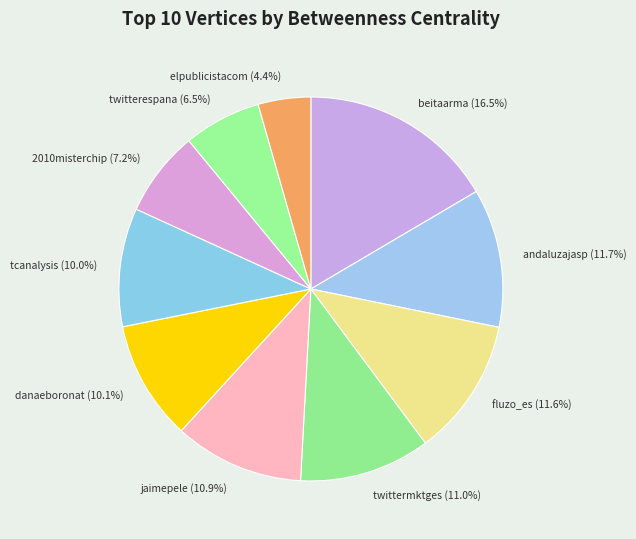

What is the largest slice in the pie chart?

beitaarma